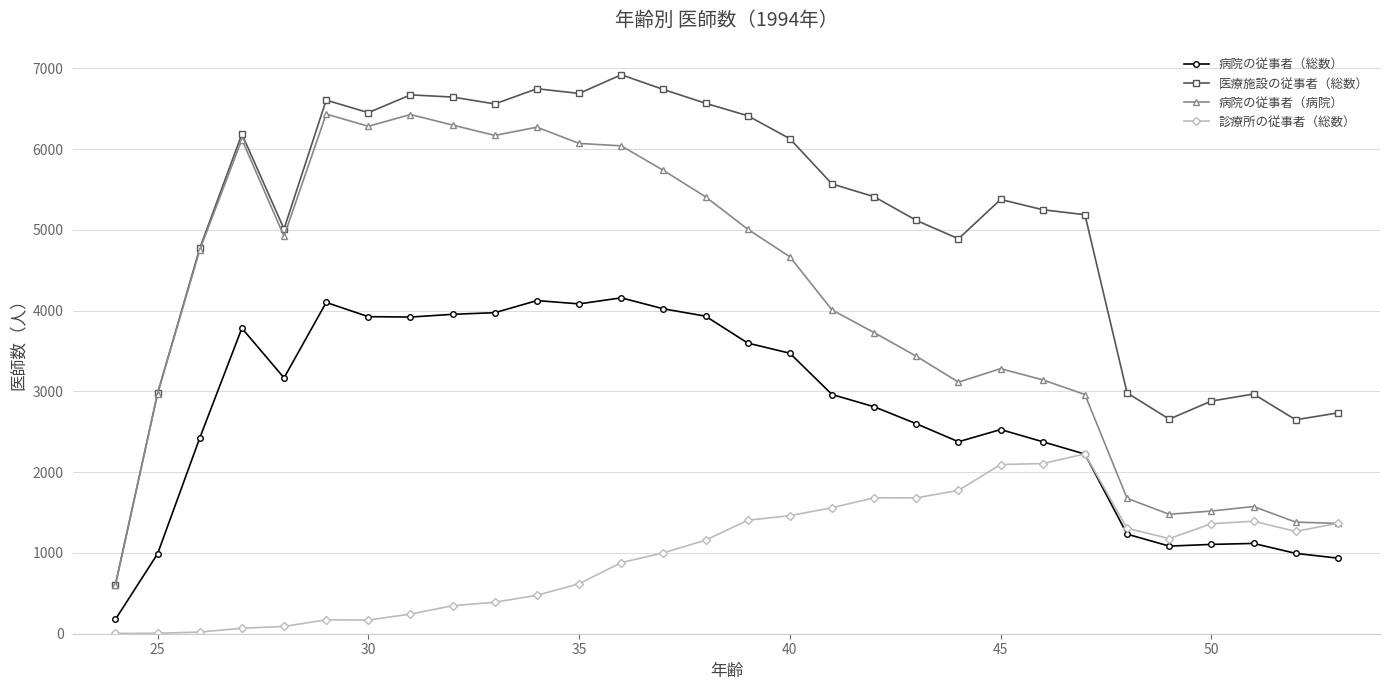

Count the number of categories in the chart.

30